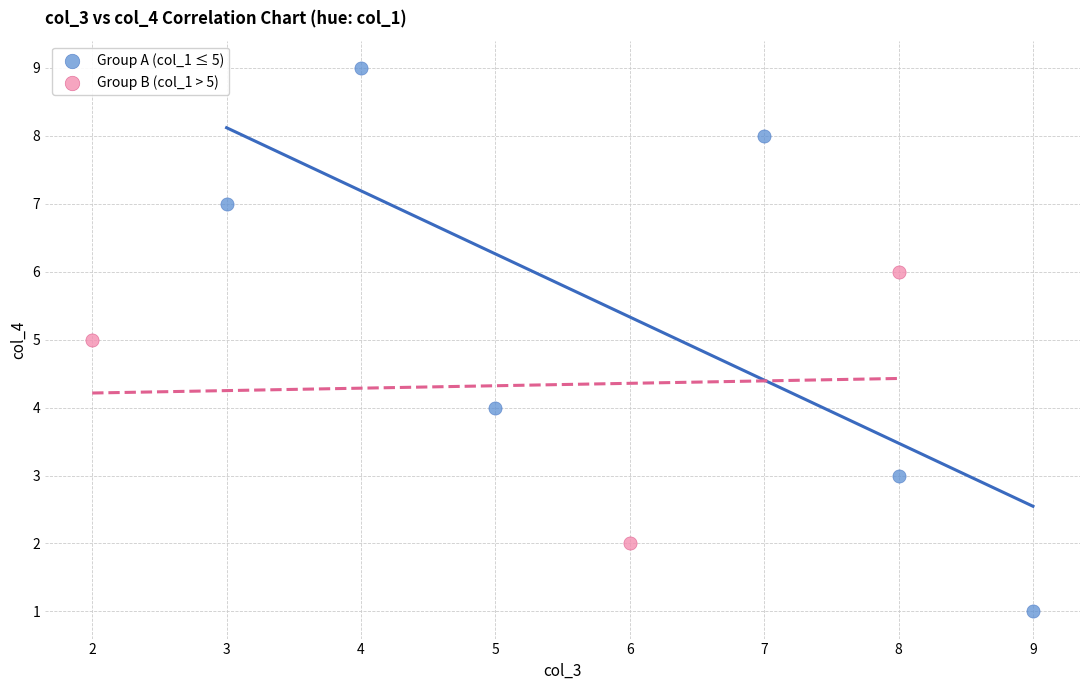

Which series reaches the minimum Y coordinate?

Group A (col_1 ≤ 5)